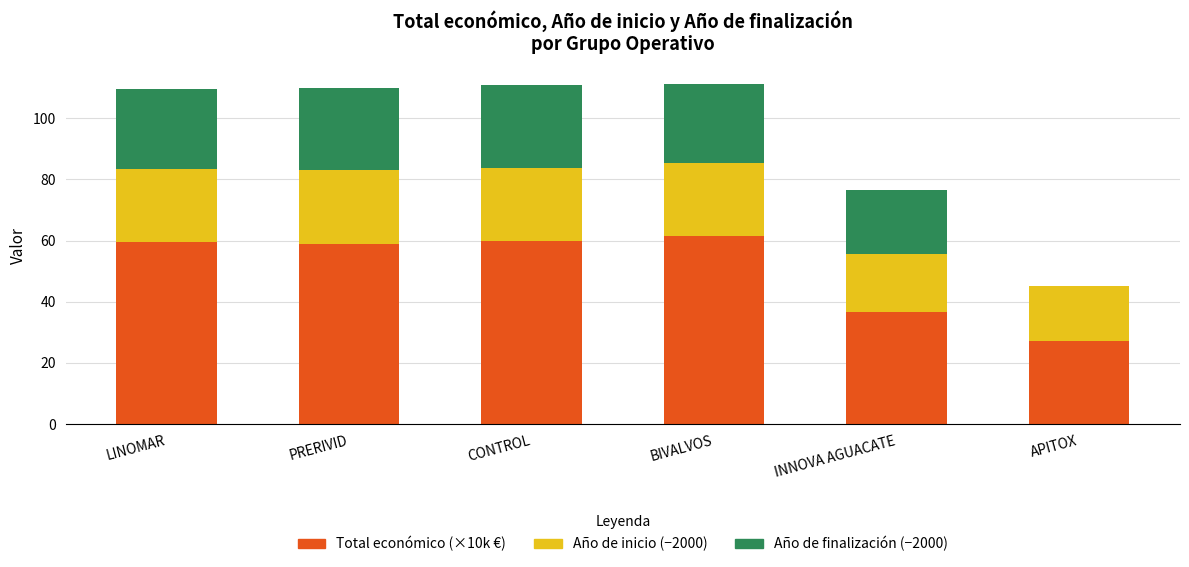

What is the sum of the Total económico (×10k €) values at PRERIVID and BIVALVOS?

120.3